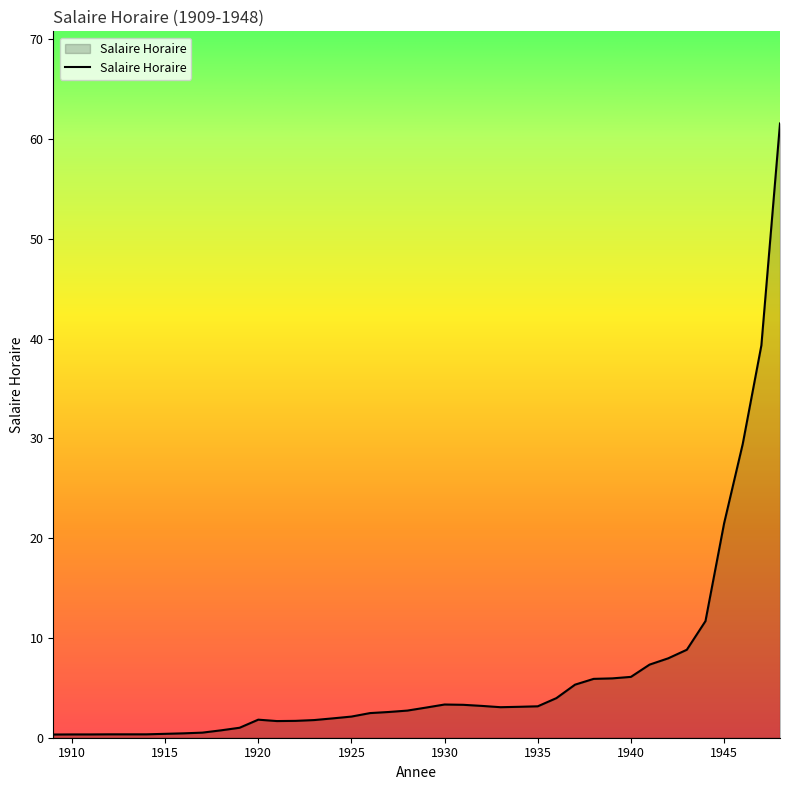

What is the maximum value shown in the chart?

61.6